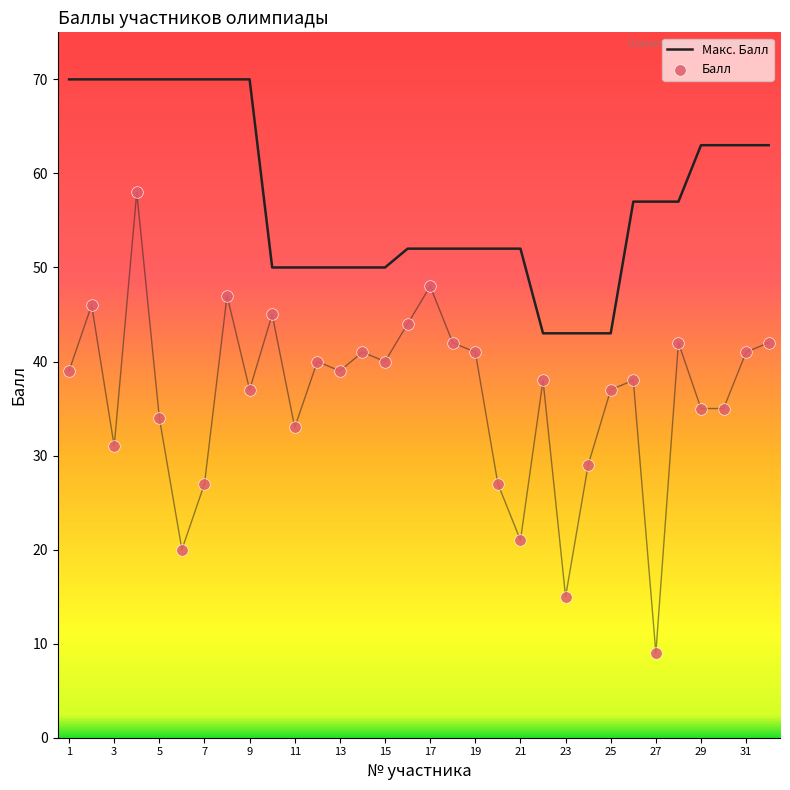

At how many categories does at least one series exceed 24?

32